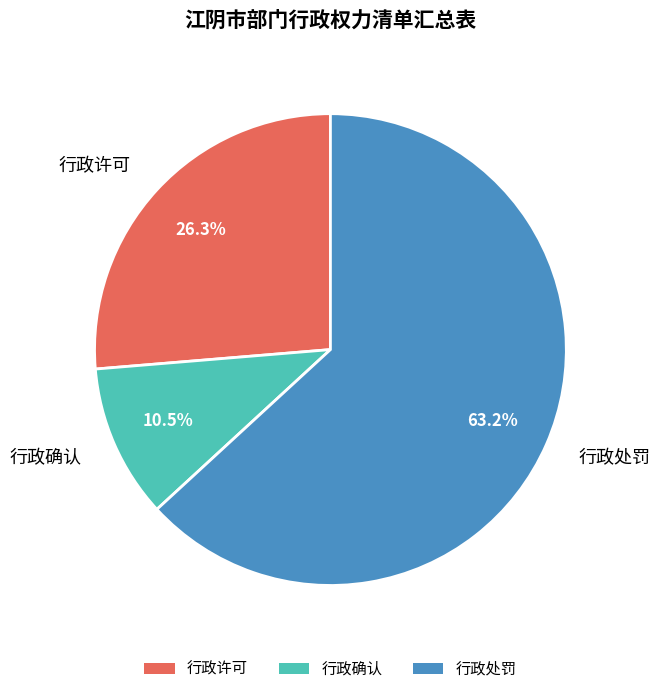

True or false: 行政处罚 accounts for 50% of the total.

False